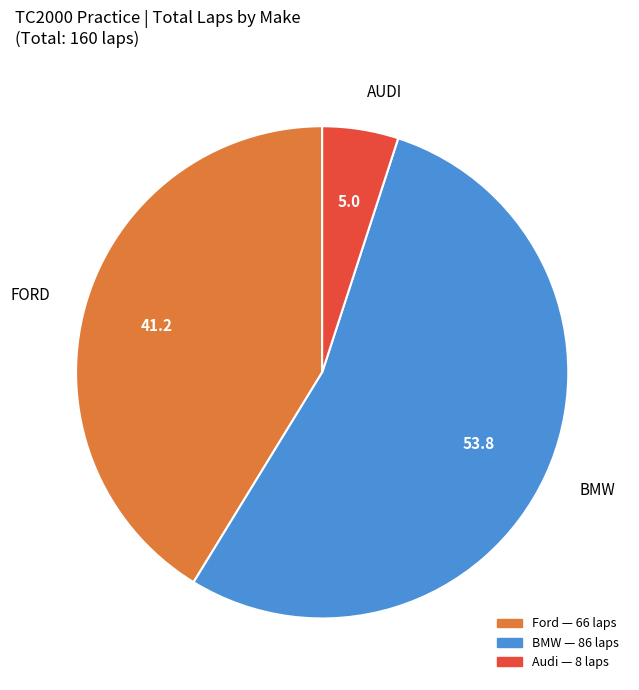

How many segments does this pie chart have?

3